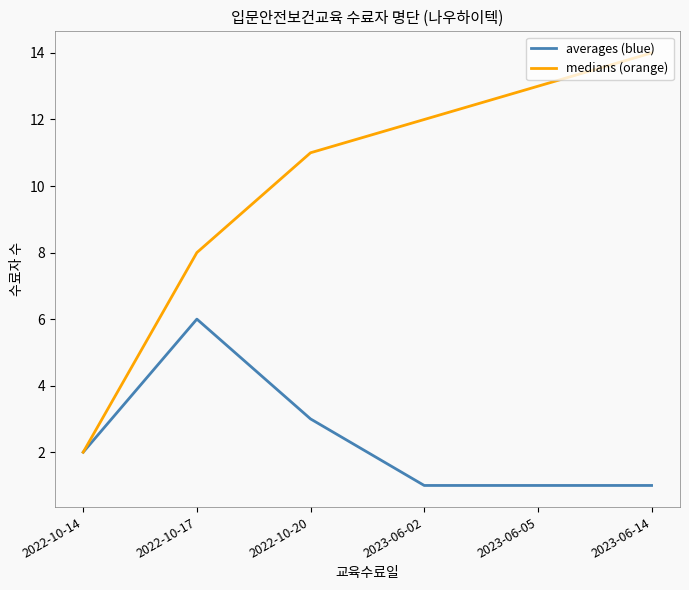

The value of medians (orange) at 2023-06-02 is 12. True or false?

True